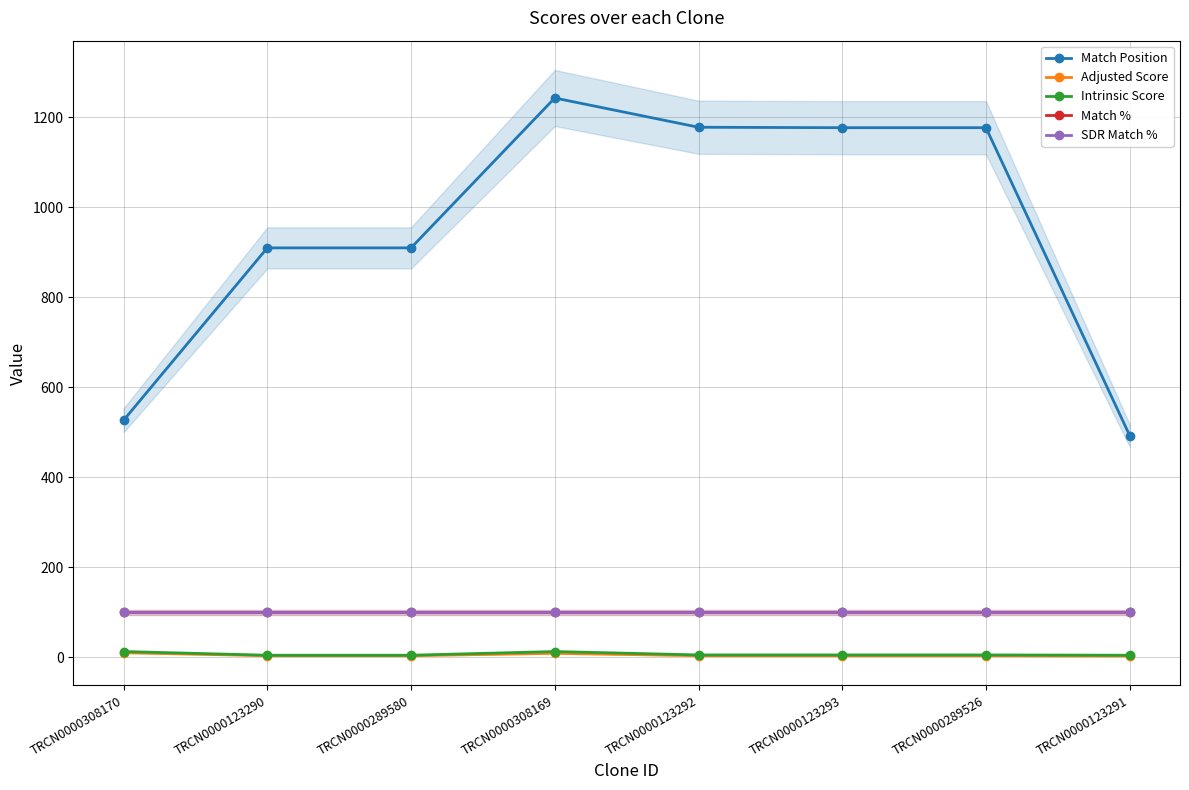

At which category does the chart reach its peak across all series?

TRCN0000308169